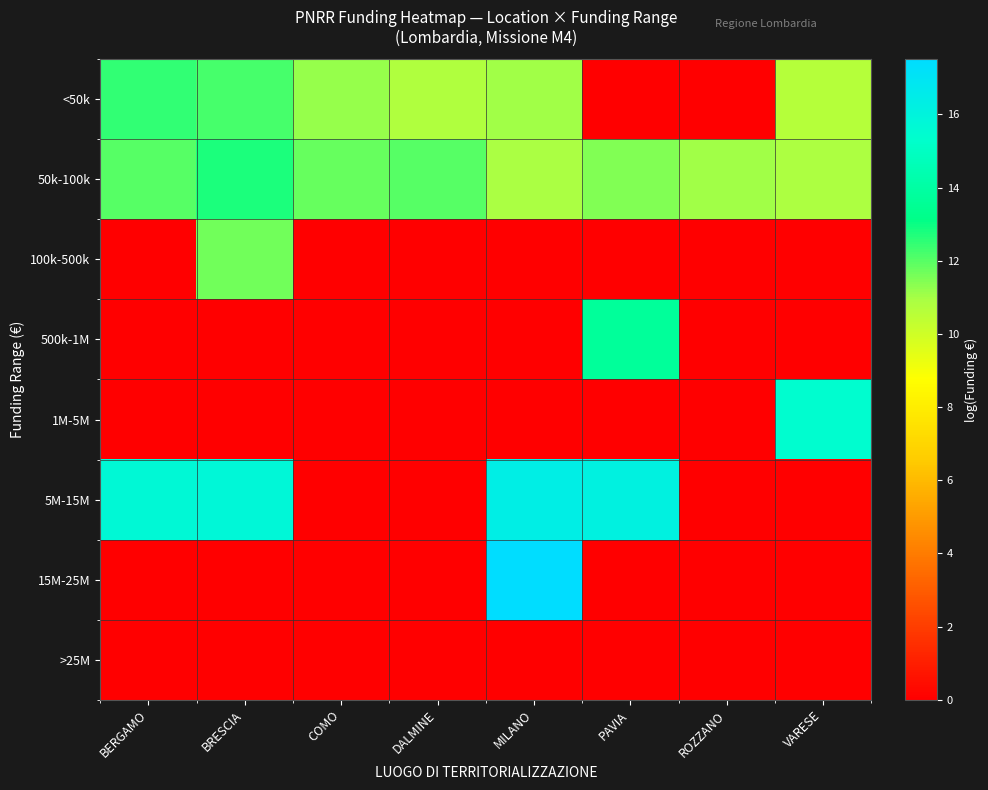

How many data points does each series have?

8